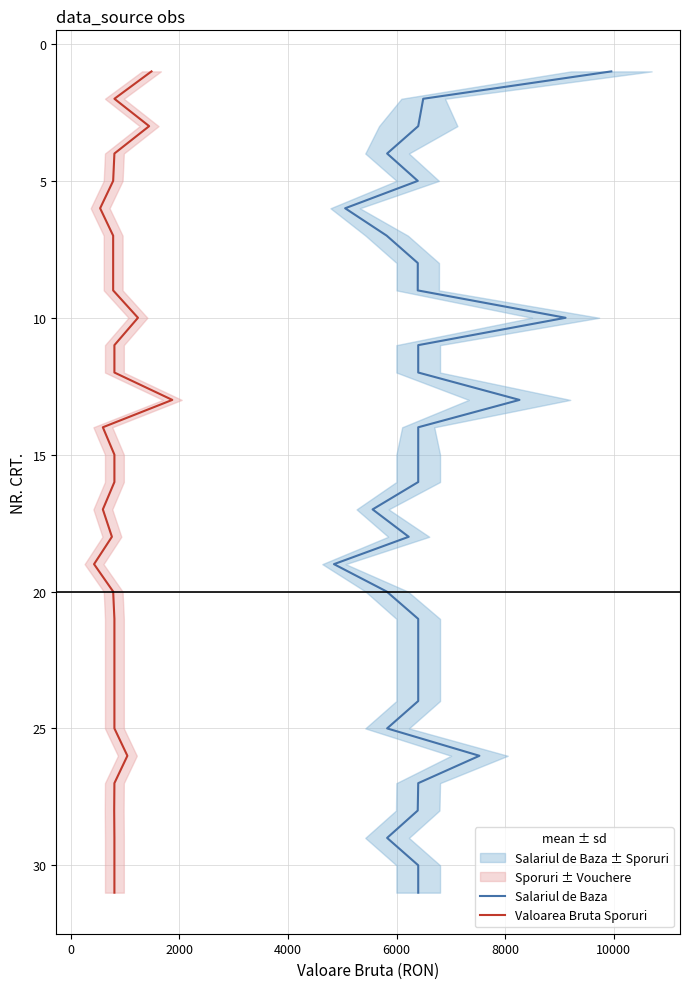

True or false: Valoarea Bruta Sporuri and Salariul de Baza cross at least once.

False